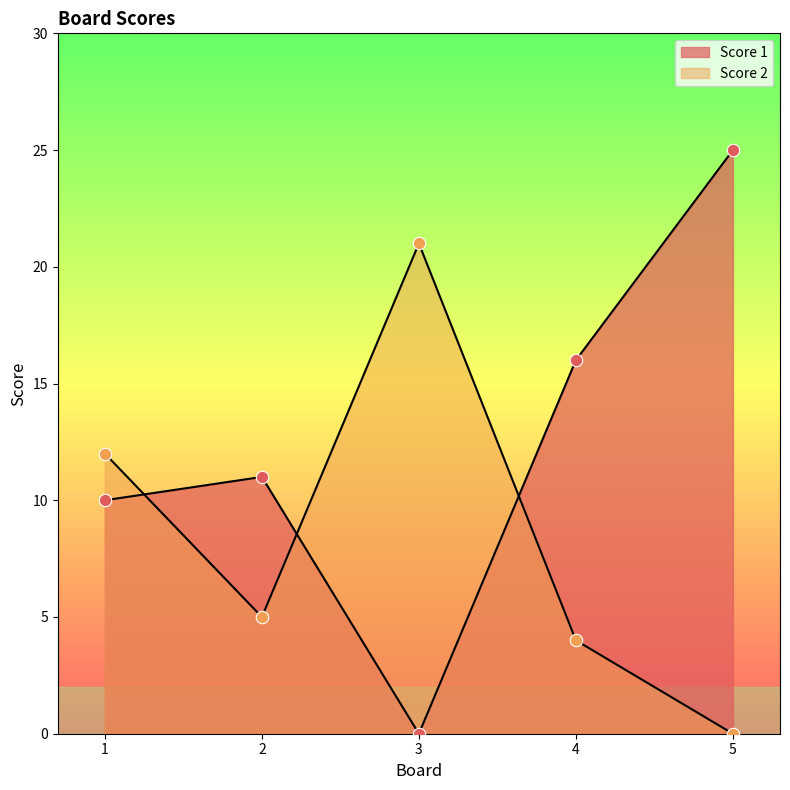

Which series reaches the maximum Y coordinate?

Score 1